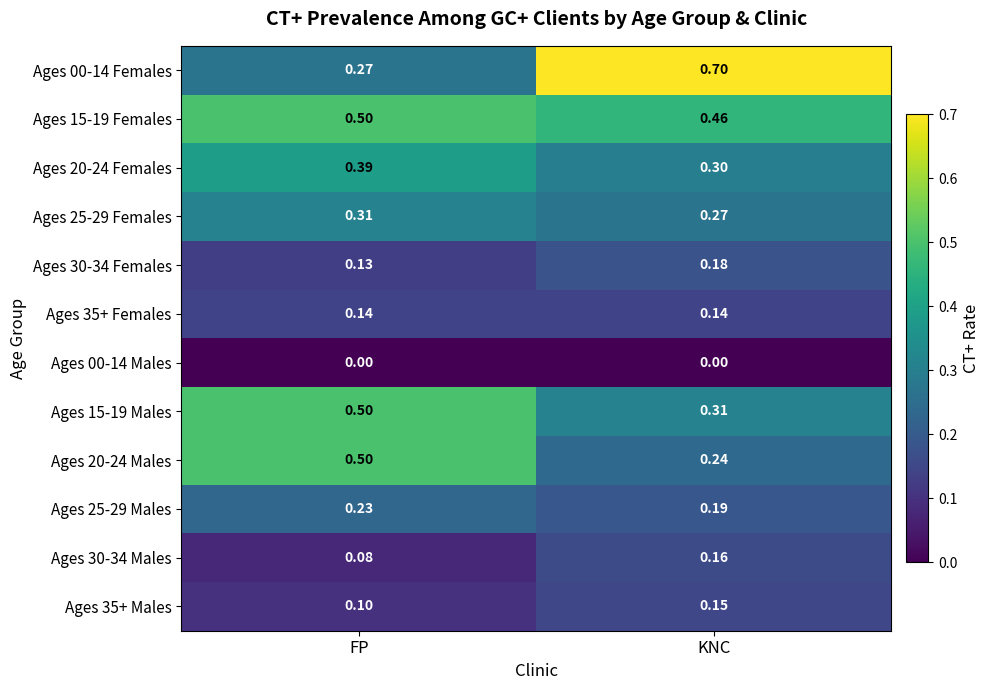

At which label does Ages 25-29 Females reach its peak?

FP